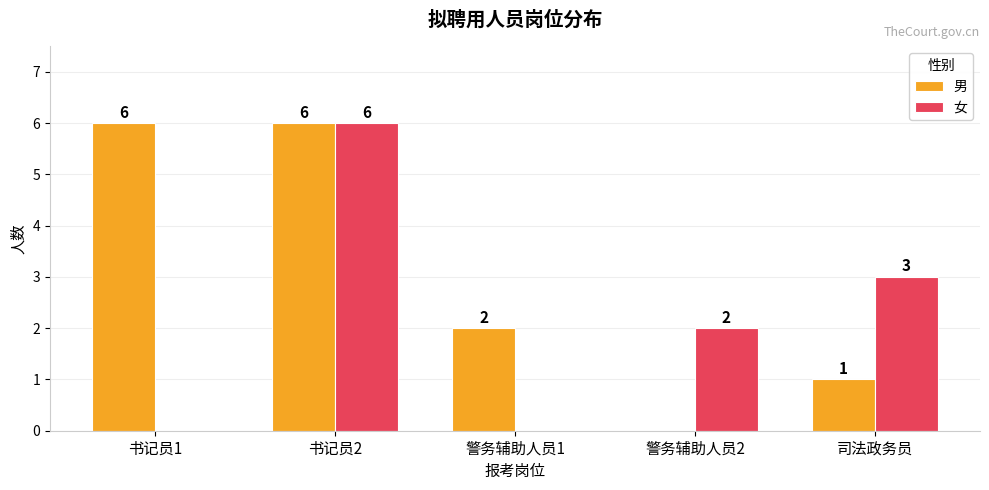

What is the total value across all series at 书记员2?

12